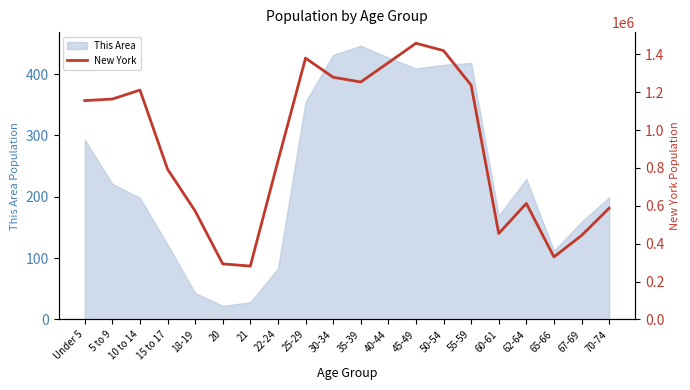

At which label is This Area closest to 234?

62-64